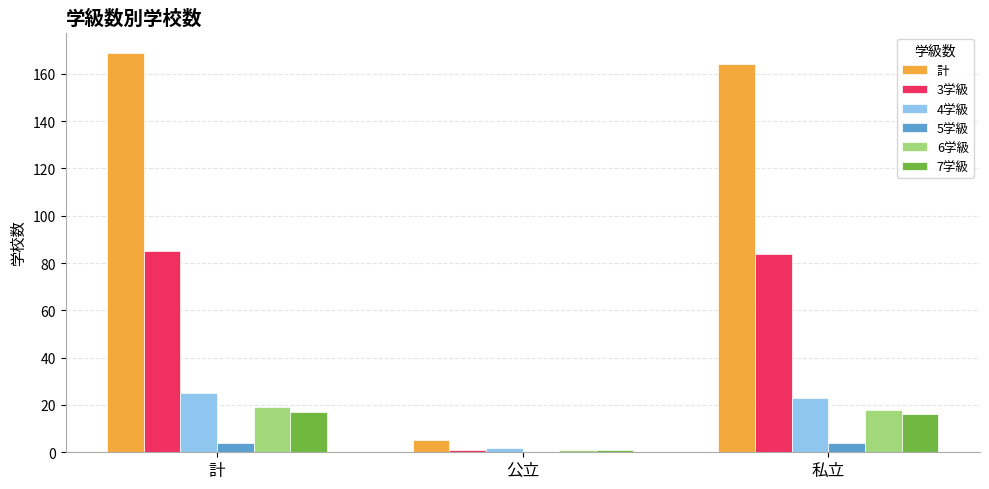

Where is 4学級 nearest to the value 13?

私立